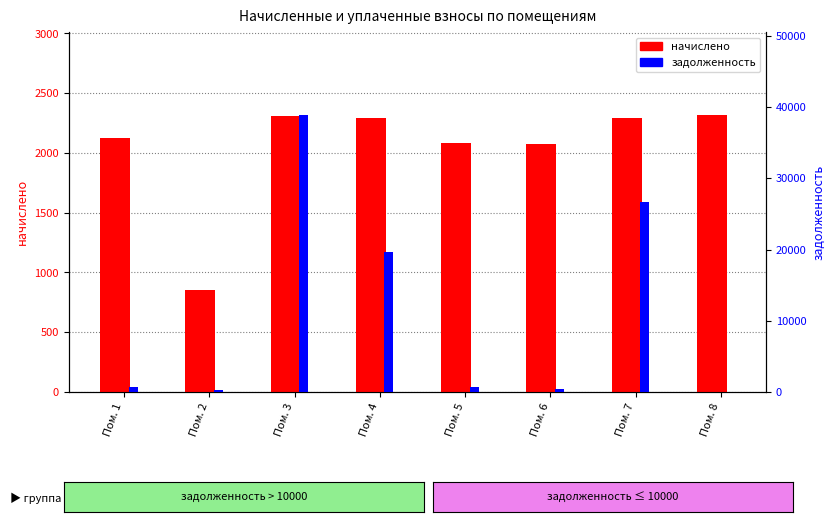

Count the number of data series in this chart.

2